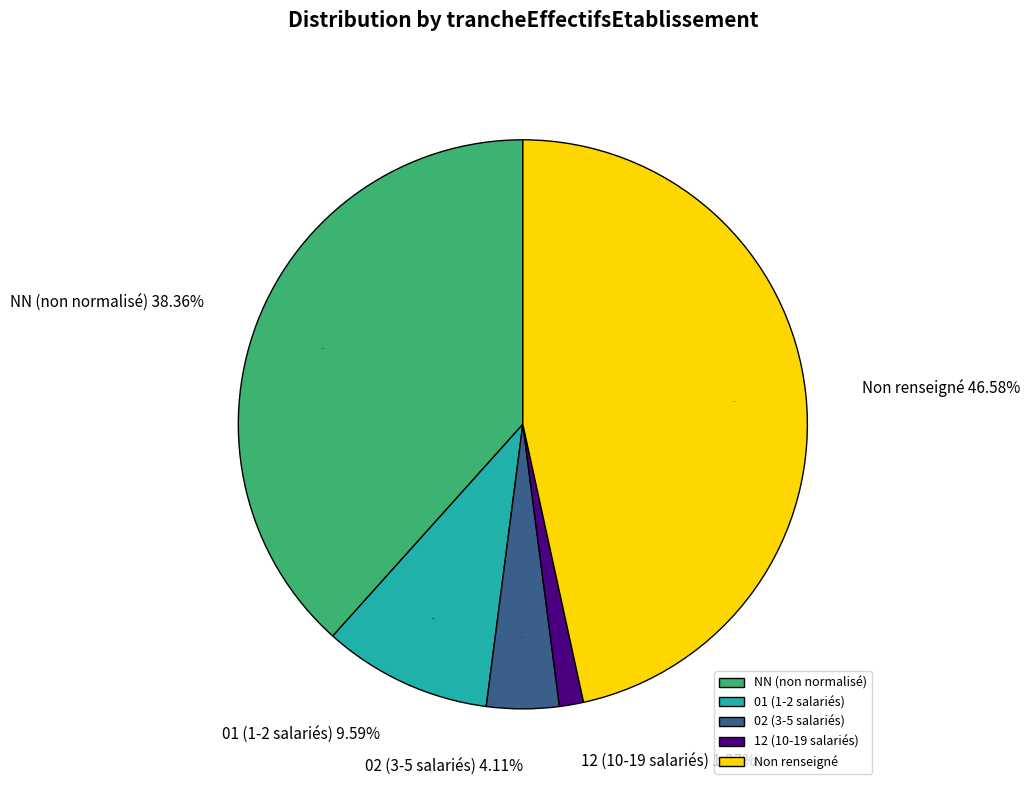

Which slice is the smallest?

12